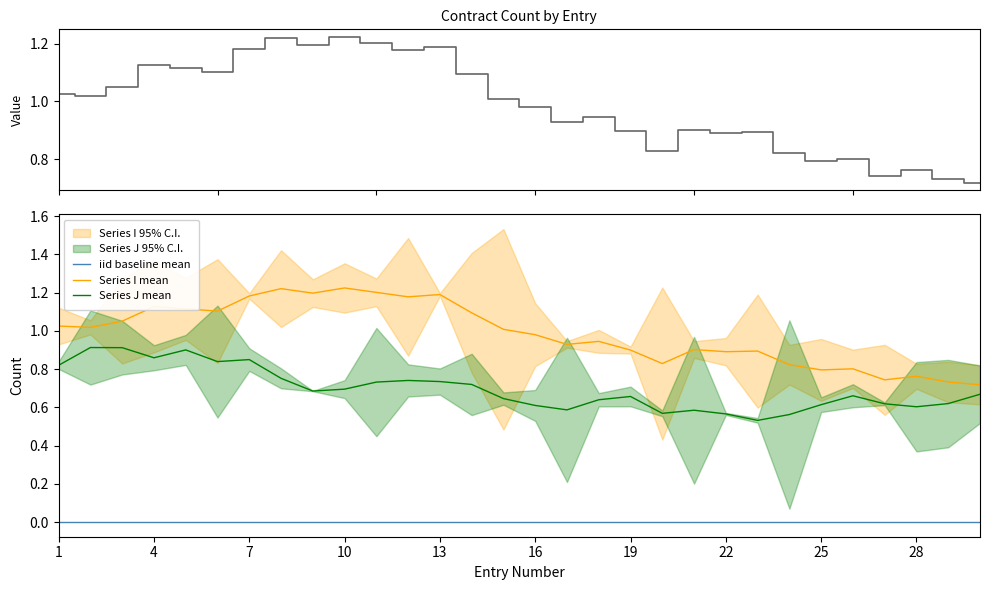

True or false: Series I mean has a value of 0.5 at 25.

False